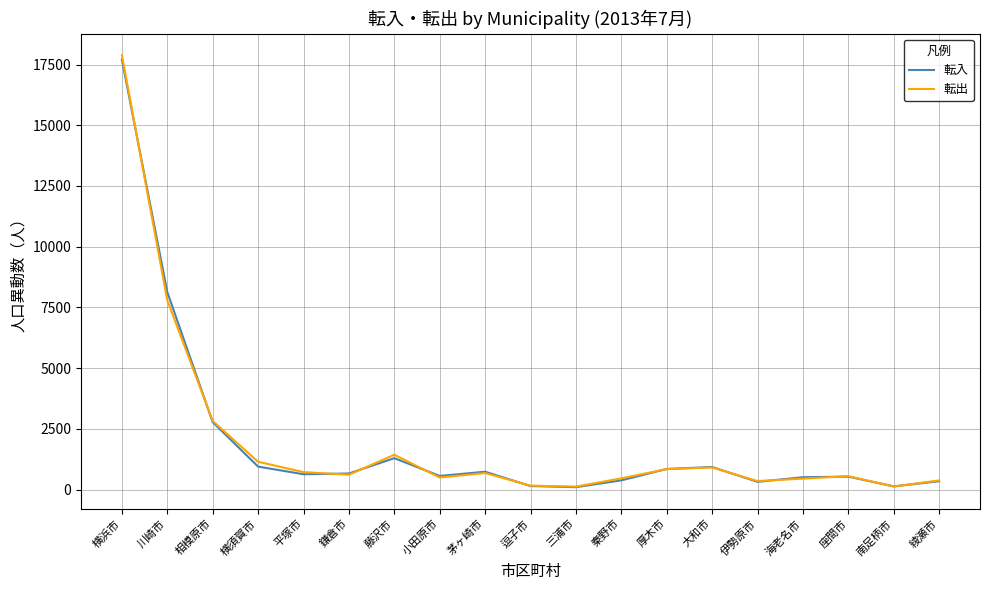

Is this an area chart (filled region under the line)?

No